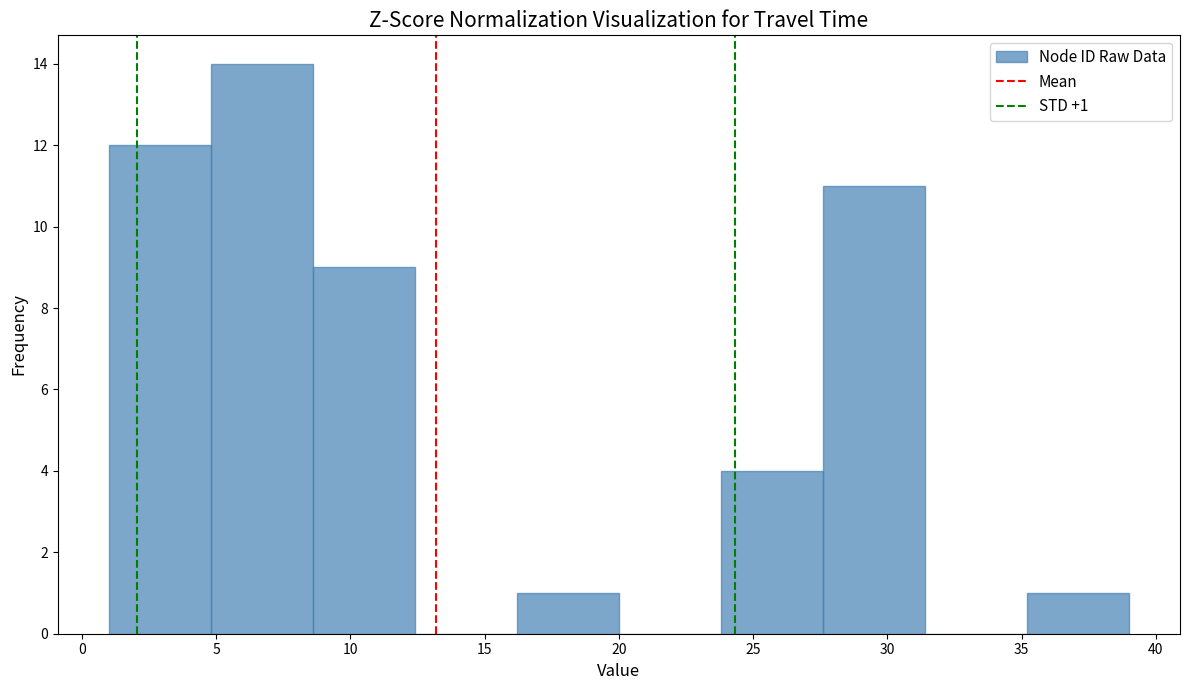

Which range on the x-axis has the tallest bar?

4.8 to 8.6